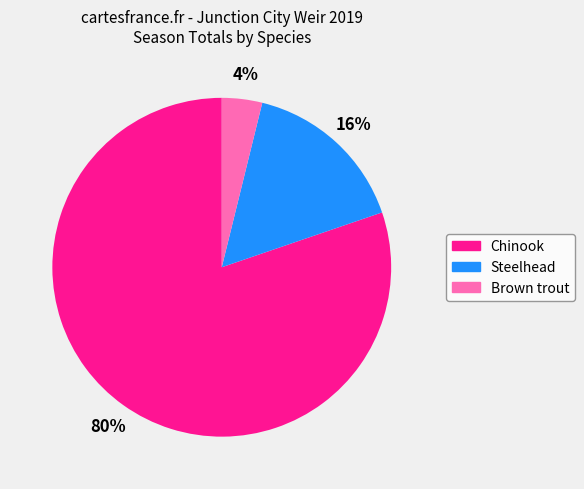

Is there any slice that represents more than half of the pie?

Yes